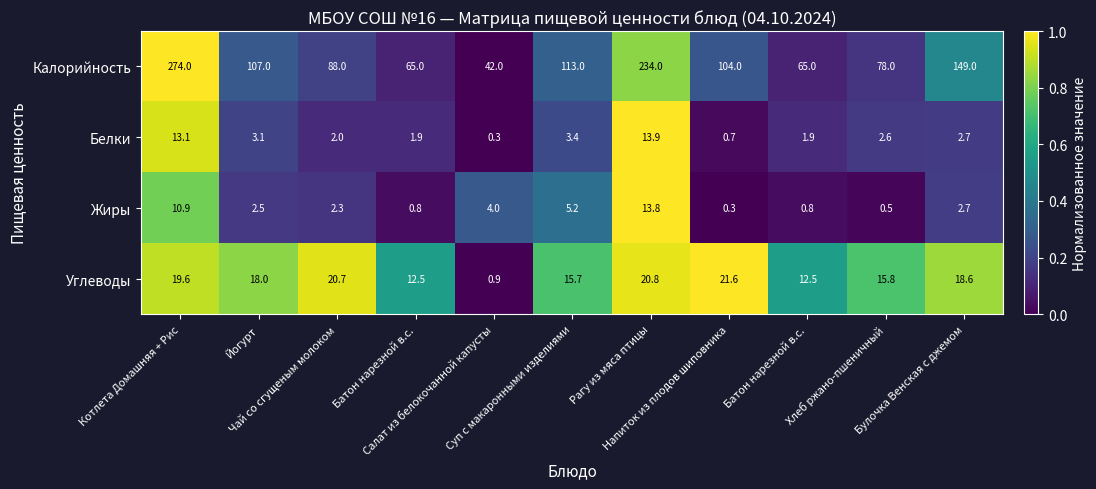

At which category does the chart reach its minimum across all series?

Салат из белокочанной капусты